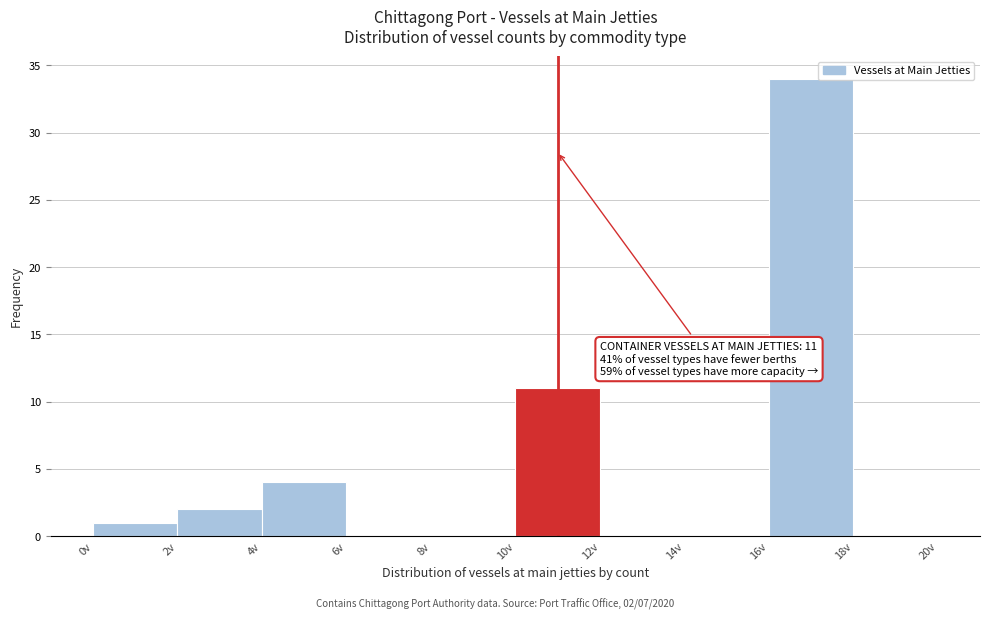

Which range on the x-axis has the tallest bar?

16 to 18